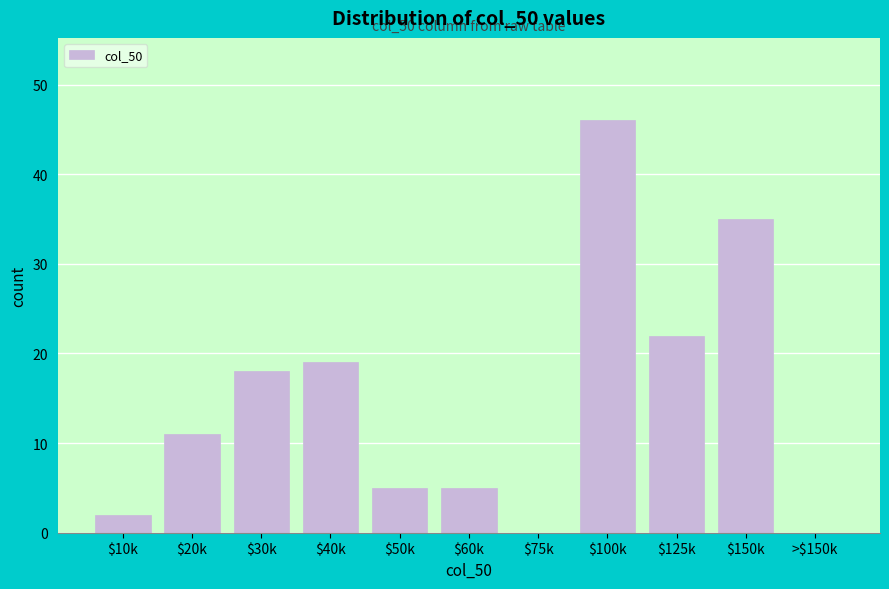

Which category has the highest value across all series?

$100k